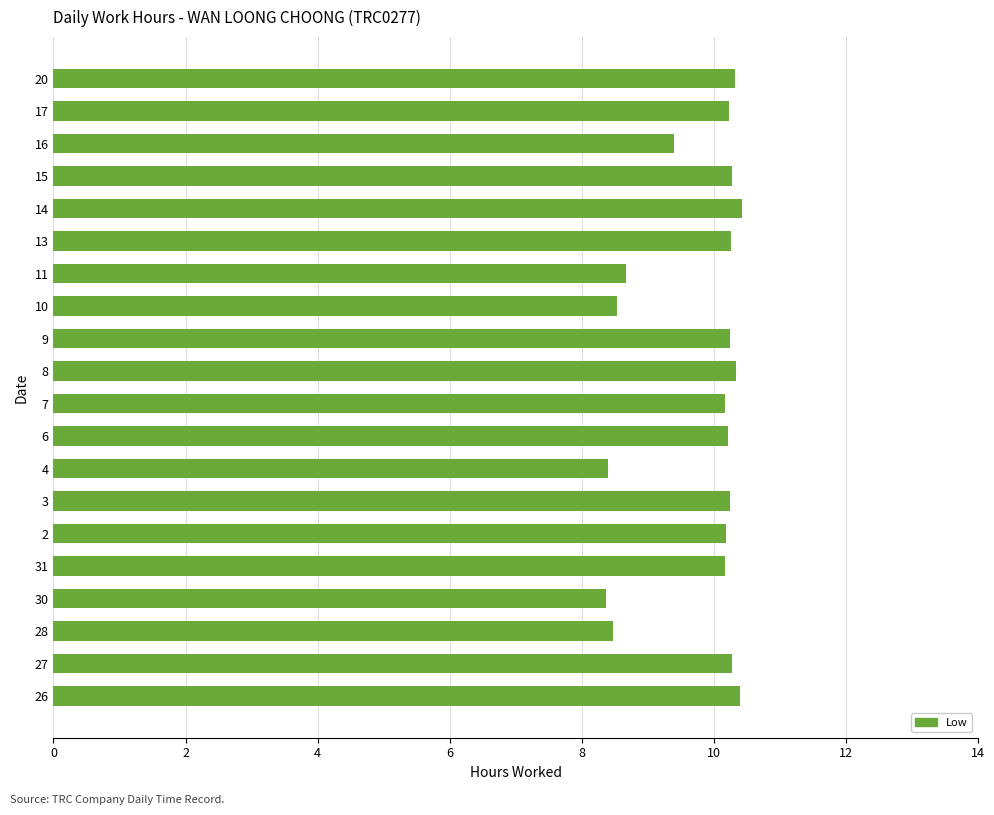

What is the difference between the maximum and second lowest values?

2.0